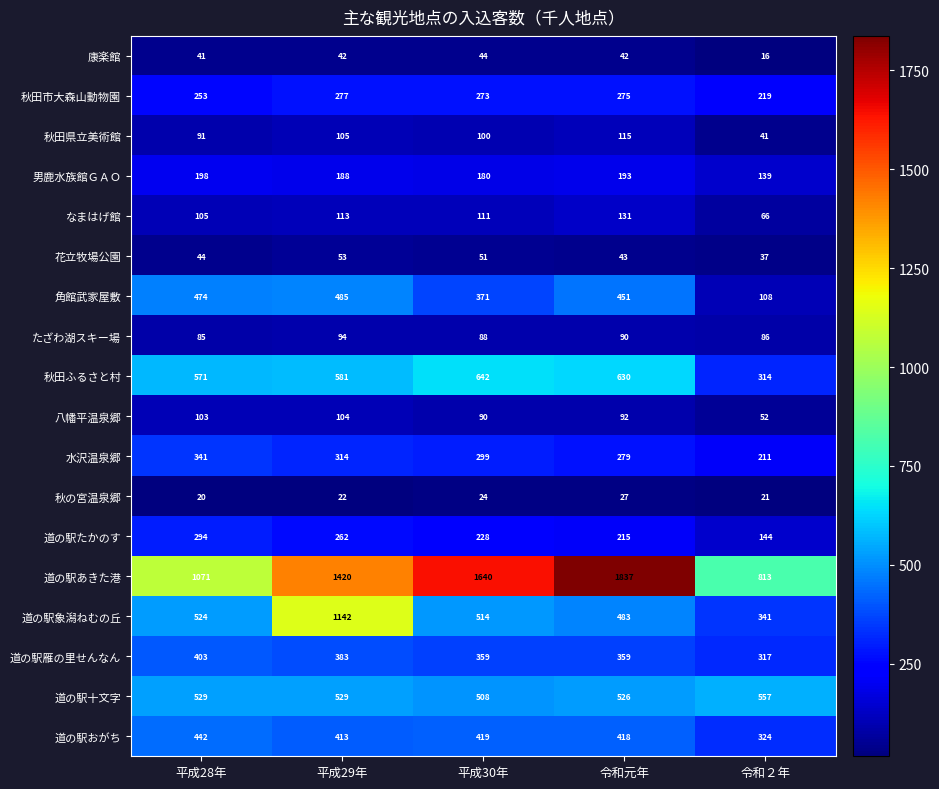

What is the minimum value shown in the chart?

16